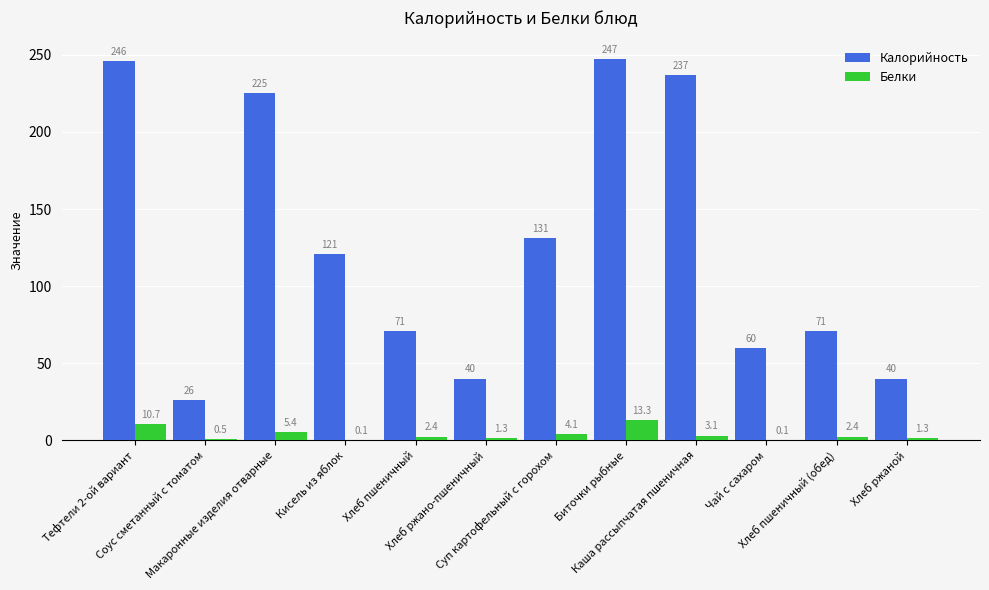

At which category is the sum across all series the highest?

Биточки рыбные